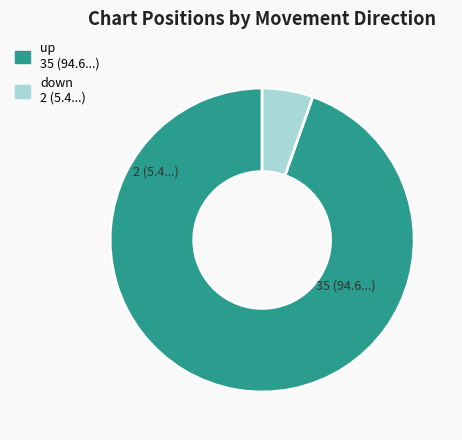

How many segments does this pie chart have?

2